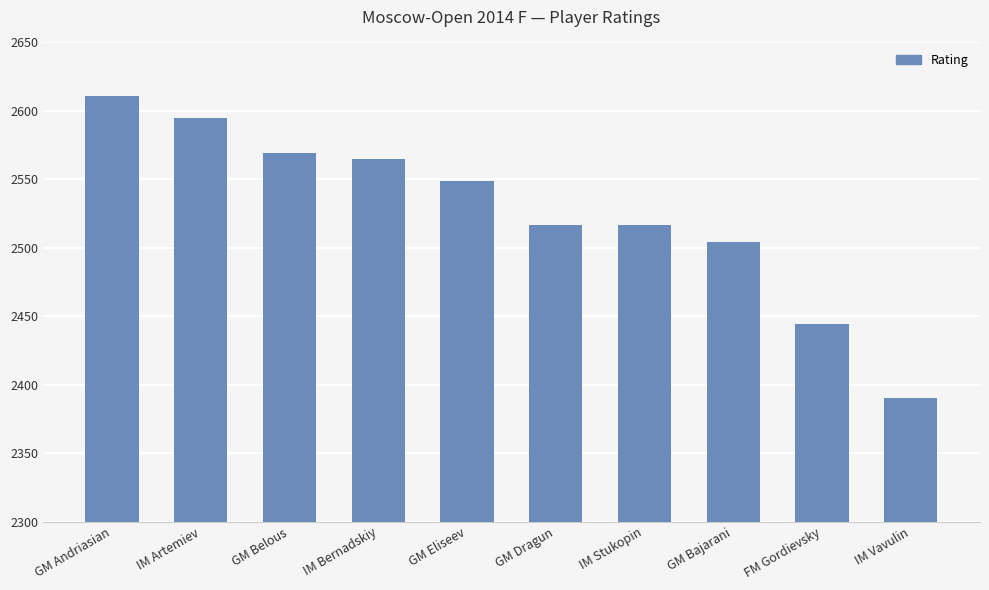

At which label is the value closest to 2500?

GM Bajarani